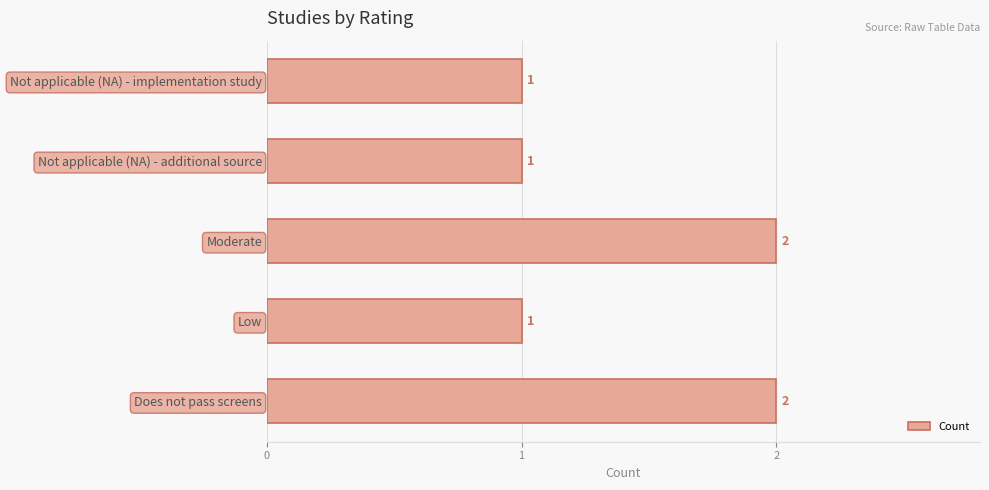

What is the sum of all values?

7